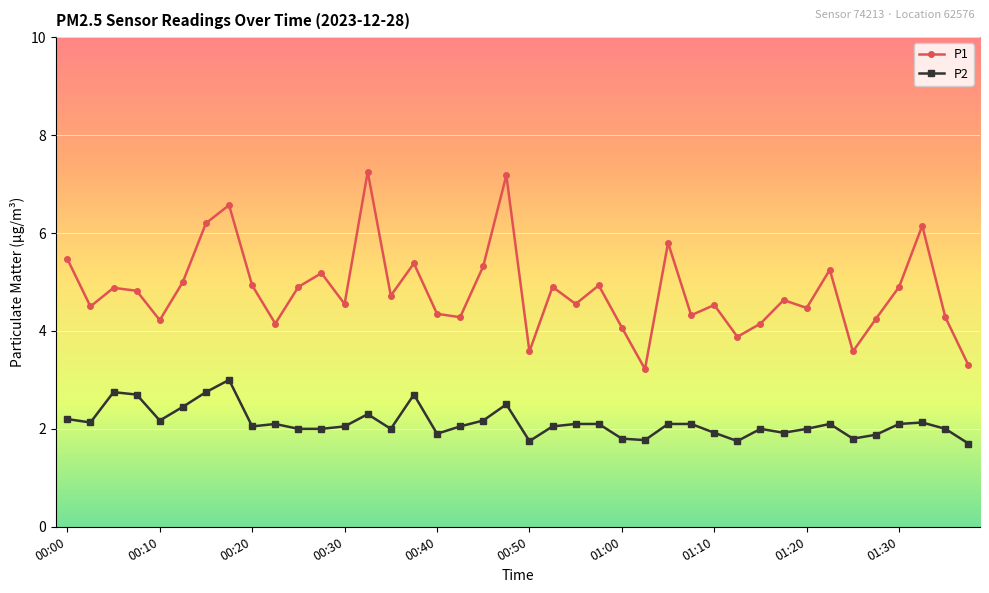

Which series has the largest total across all categories?

P1